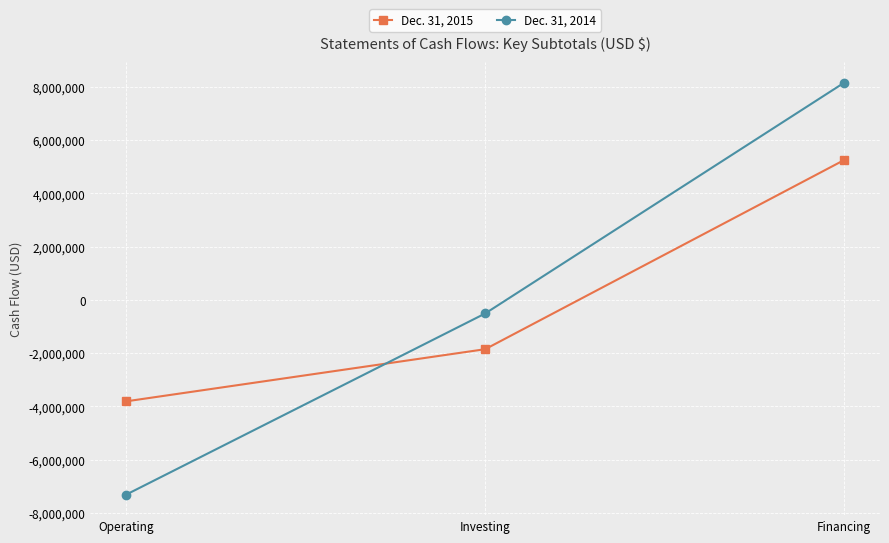

Which series has the largest total across all categories?

Dec. 31, 2014